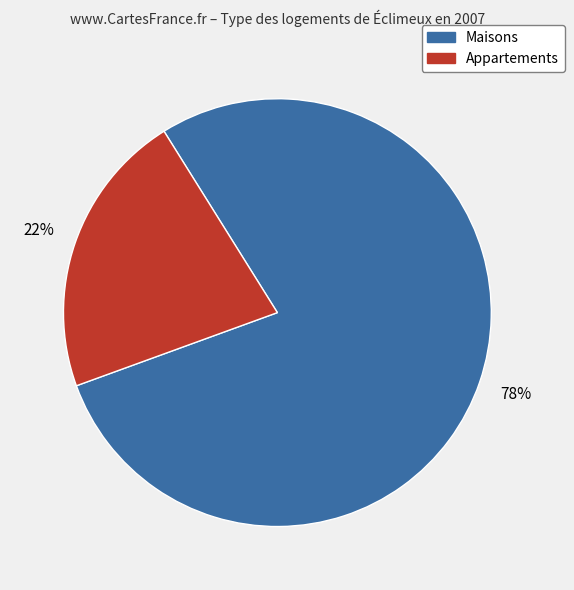

Is there any slice that represents more than half of the pie?

Yes